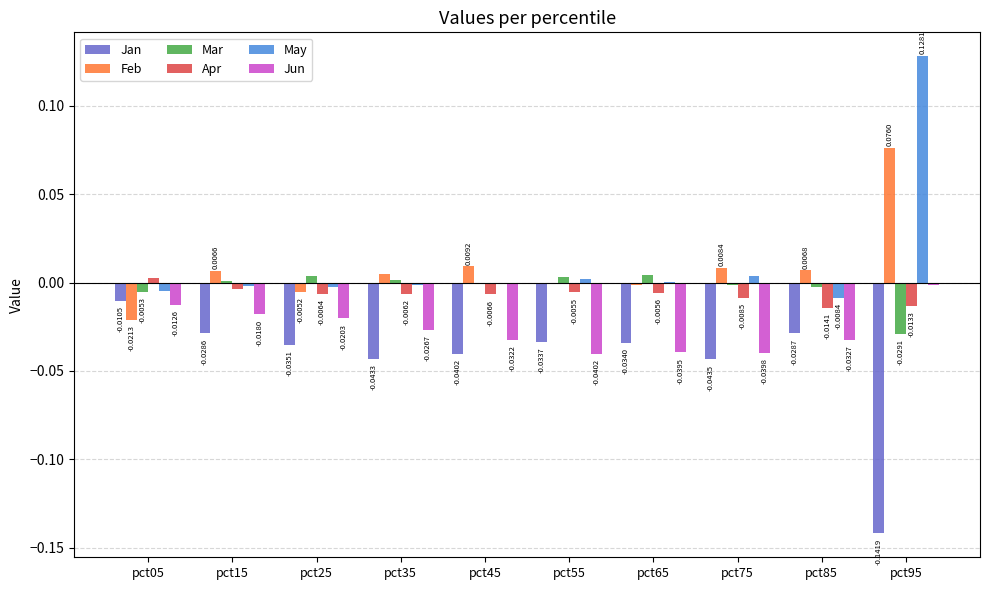

Which series changed the most between pct15 and pct45?

Jun